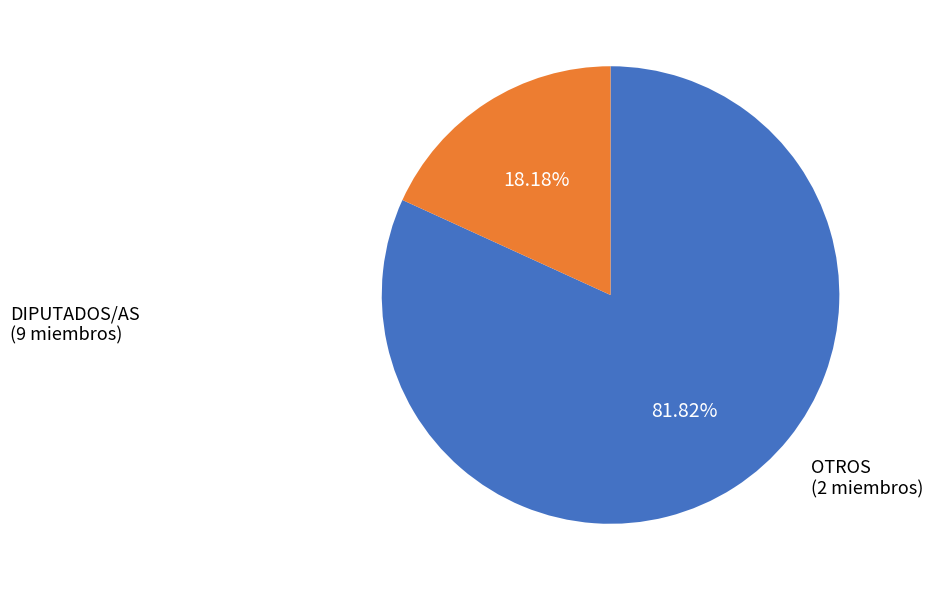

Is there any slice that represents more than half of the pie?

Yes